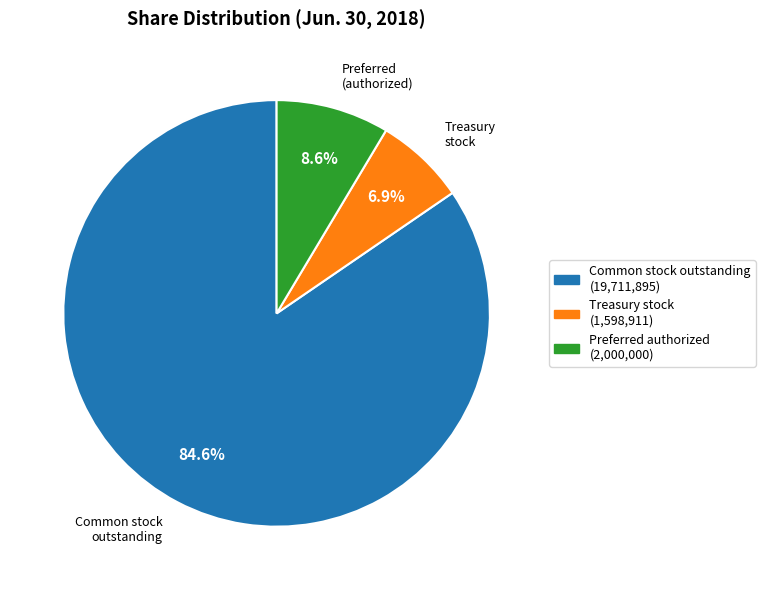

Is there a majority slice in this chart?

Yes